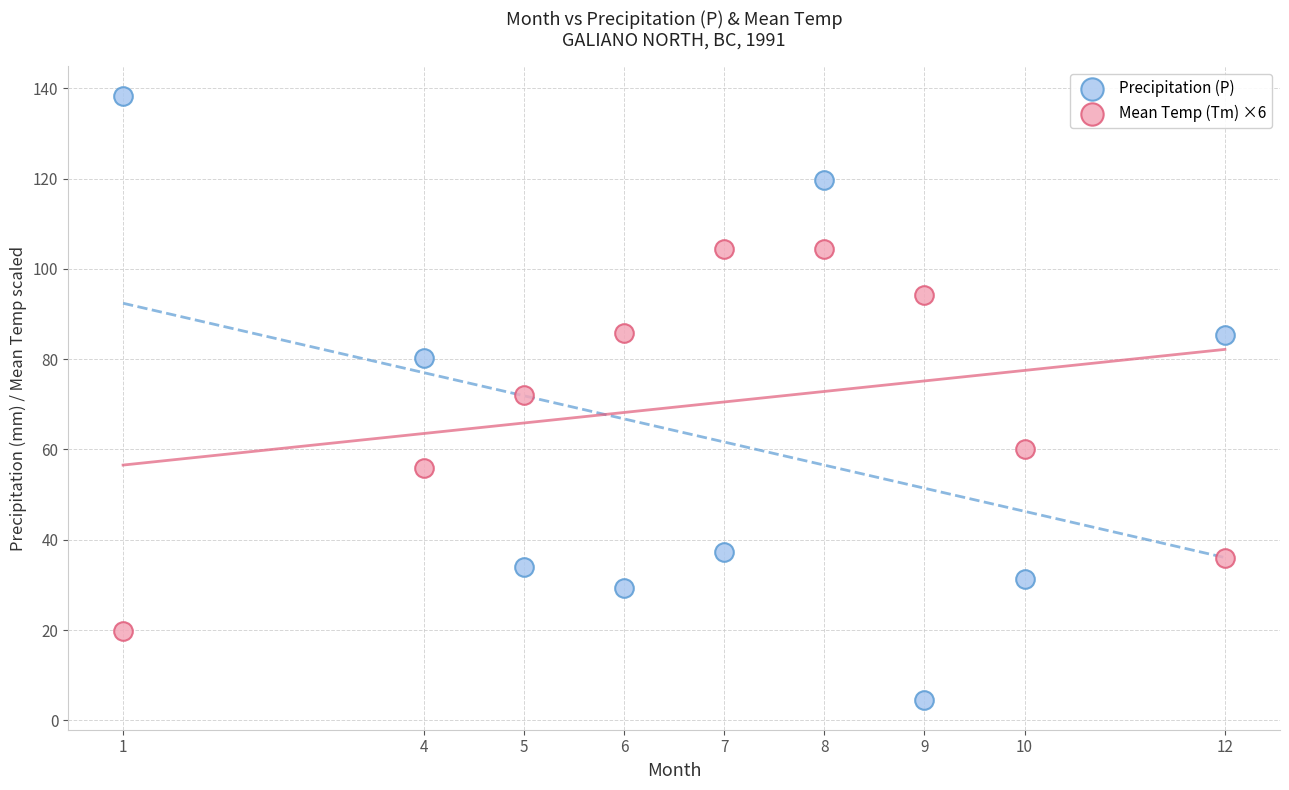

Across all data points, what is the range of Y values (max minus min)?

133.6